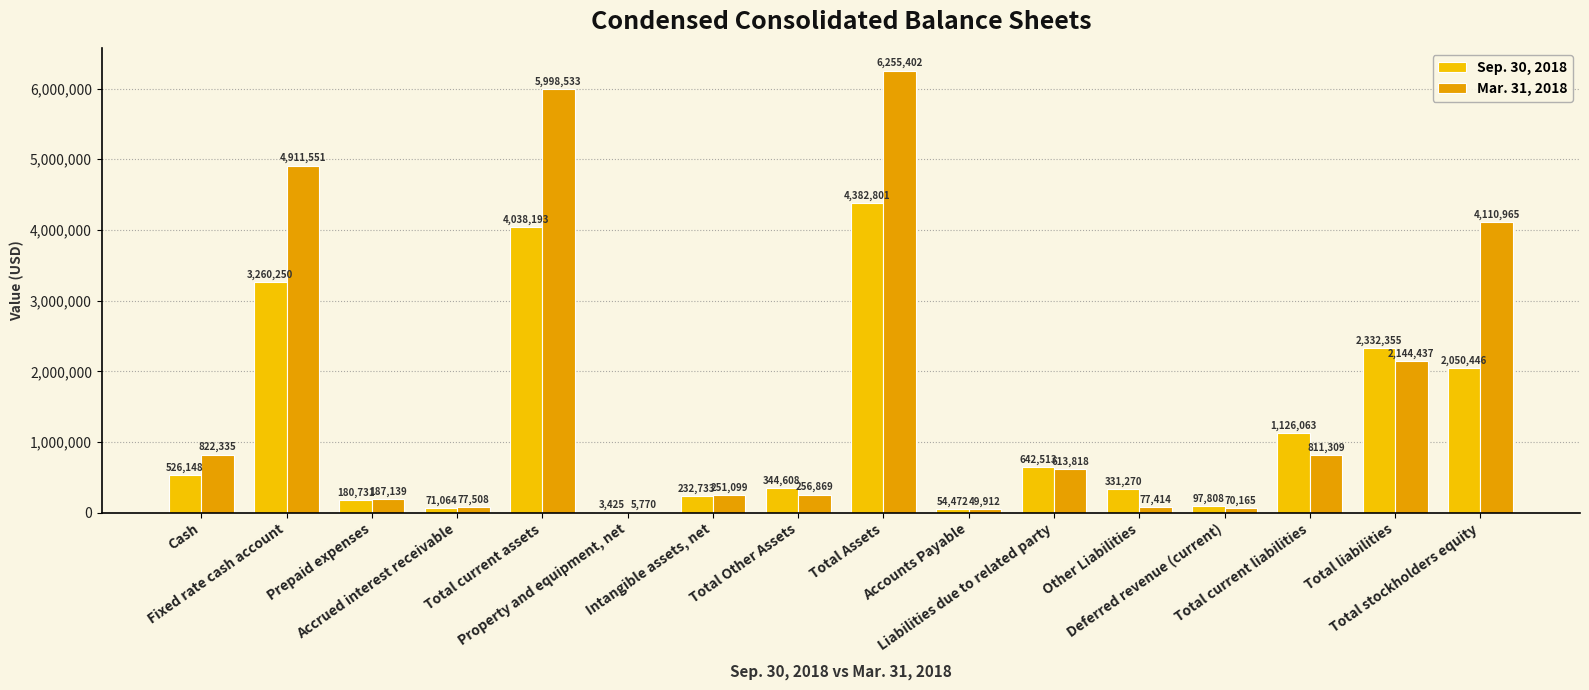

What is the average value of the Mar. 31, 2018 series?

1665264